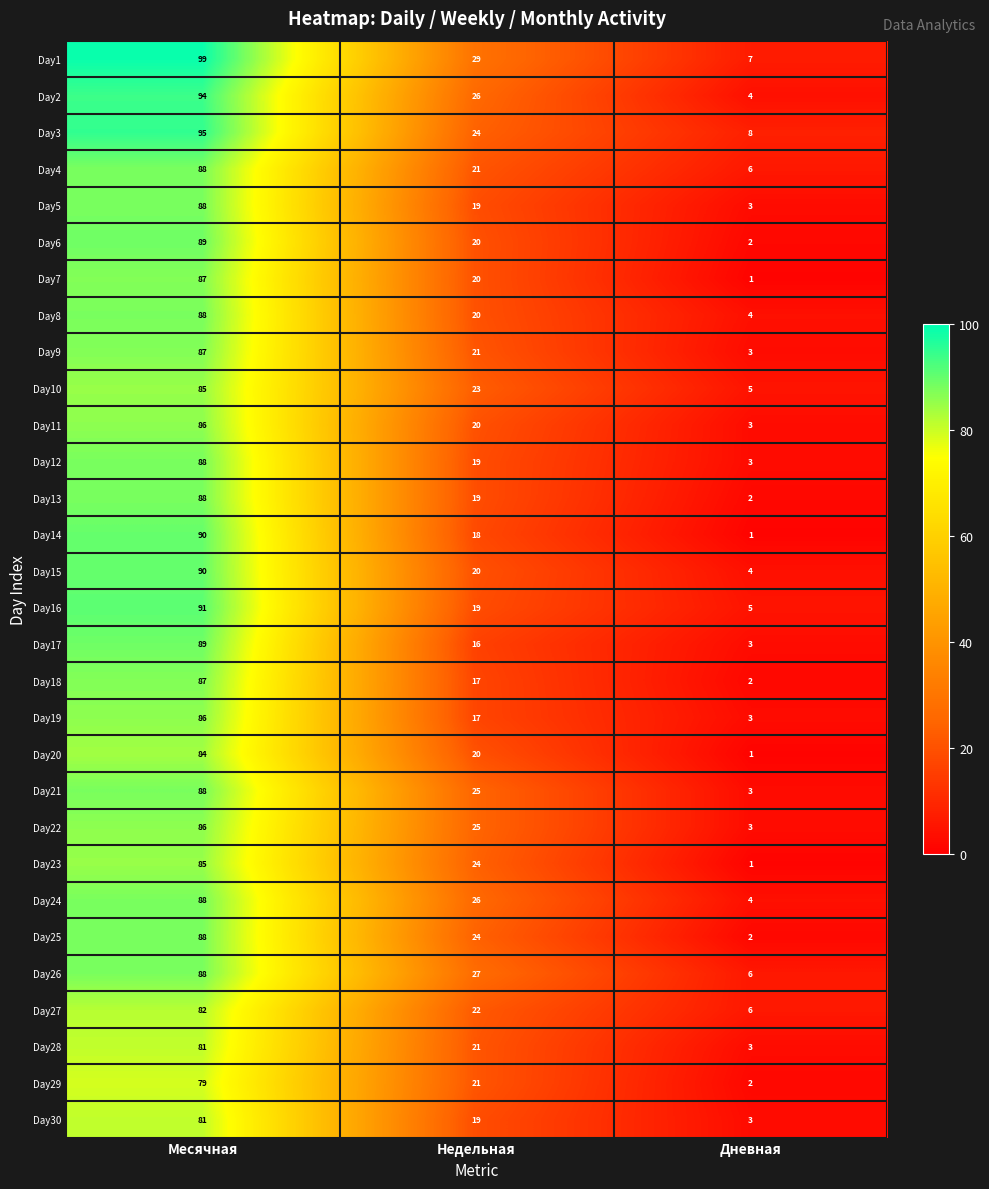

What is the maximum value shown in the chart?

99